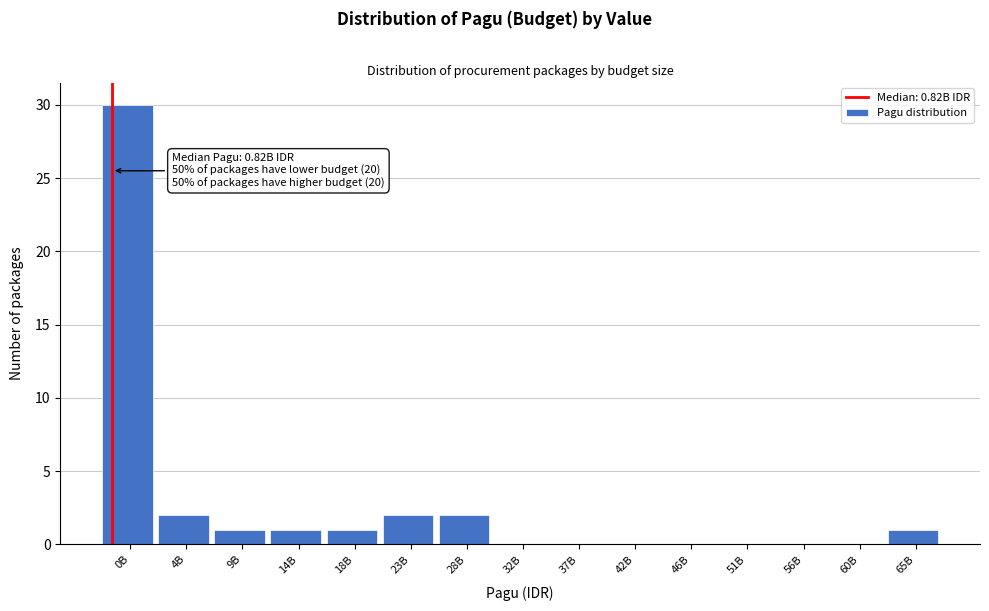

Reading left to right, what are all the values shown in this chart?

0B=30	4B=2	9B=1	14B=1	18B=1	23B=2	28B=2	32B=0	37B=0	42B=0	46B=0	51B=0	56B=0	60B=0	65B=1